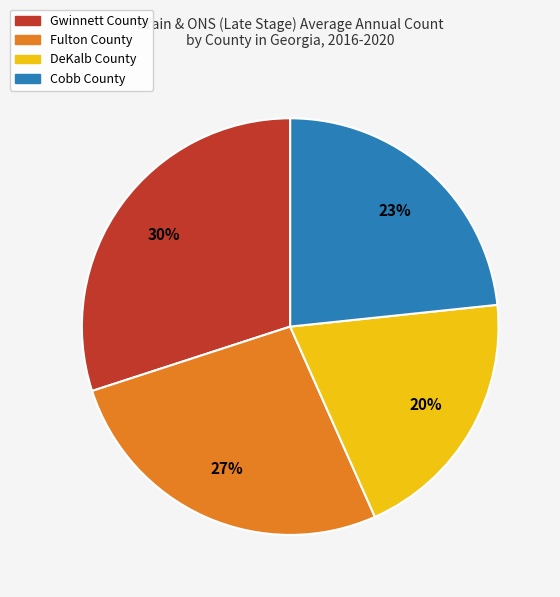

Which category has the smallest portion of the pie?

DeKalb County